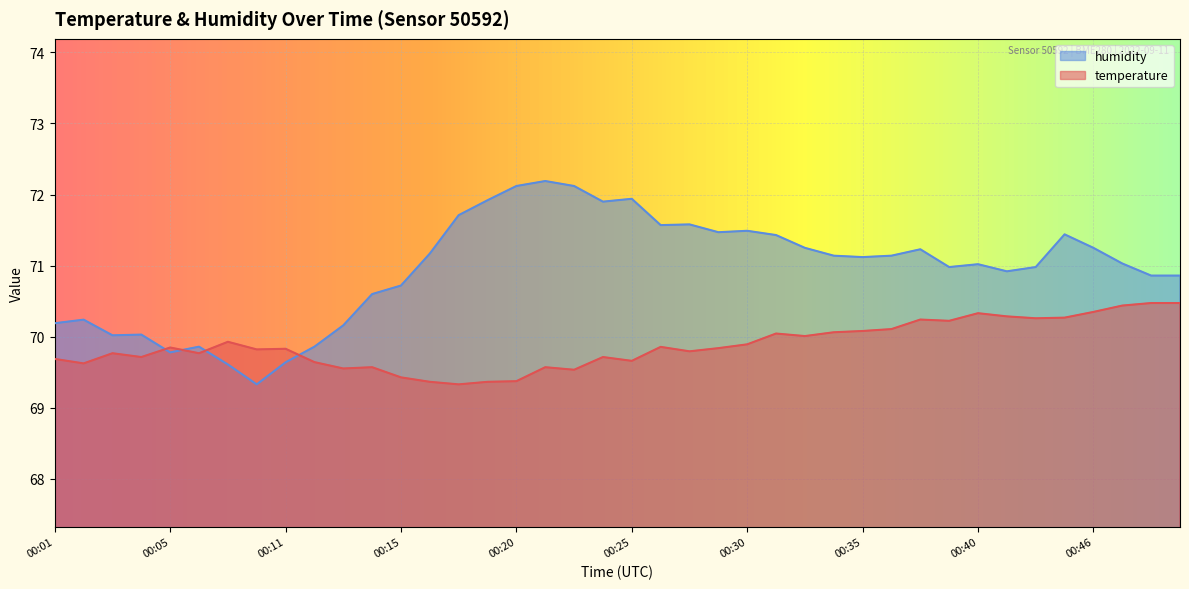

What is the difference between the maximum and second lowest values in the humidity series?

2.6